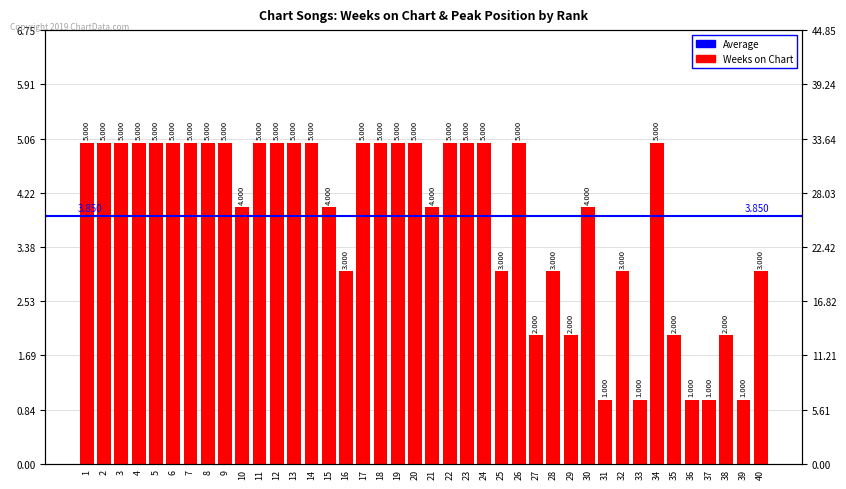

What is the sum of the values at 19 and 27?

7